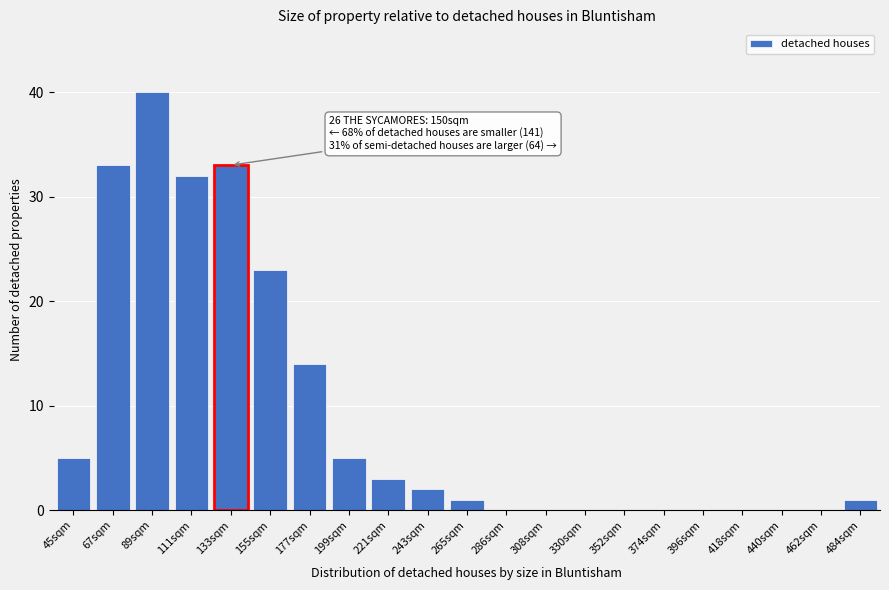

Reading right to left, what are all the values shown in this chart?

484sqm=1	462sqm=0	440sqm=0	418sqm=0	396sqm=0	374sqm=0	352sqm=0	330sqm=0	308sqm=0	286sqm=0	265sqm=1	243sqm=2	221sqm=3	199sqm=5	177sqm=14	155sqm=23	133sqm=33	111sqm=32	89sqm=40	67sqm=33	45sqm=5